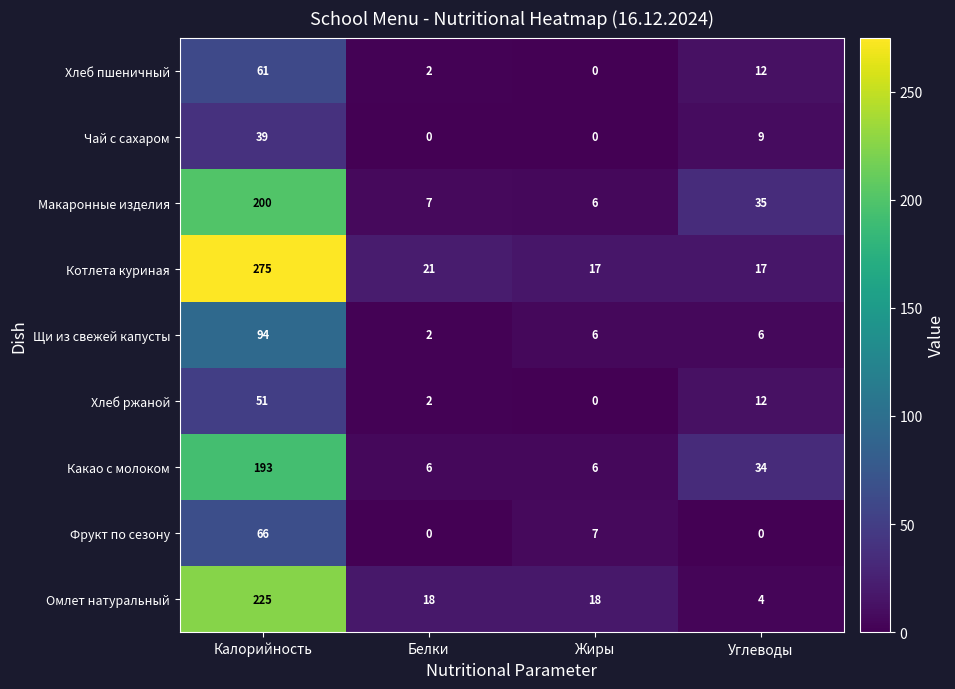

Which series has the widest spread of values?

Котлета куриная